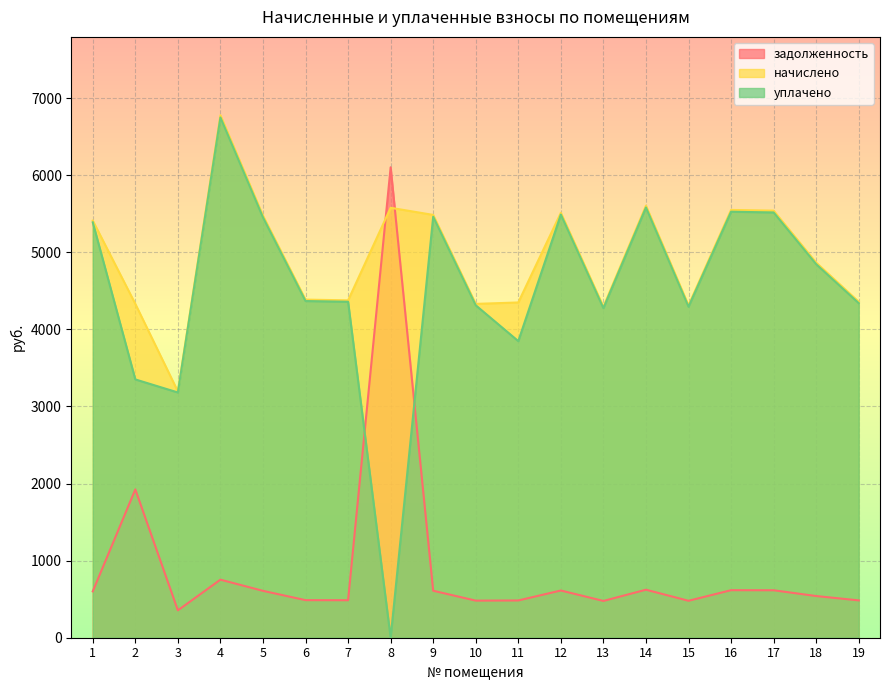

True or false: задолженность and начислено cross at least once.

True